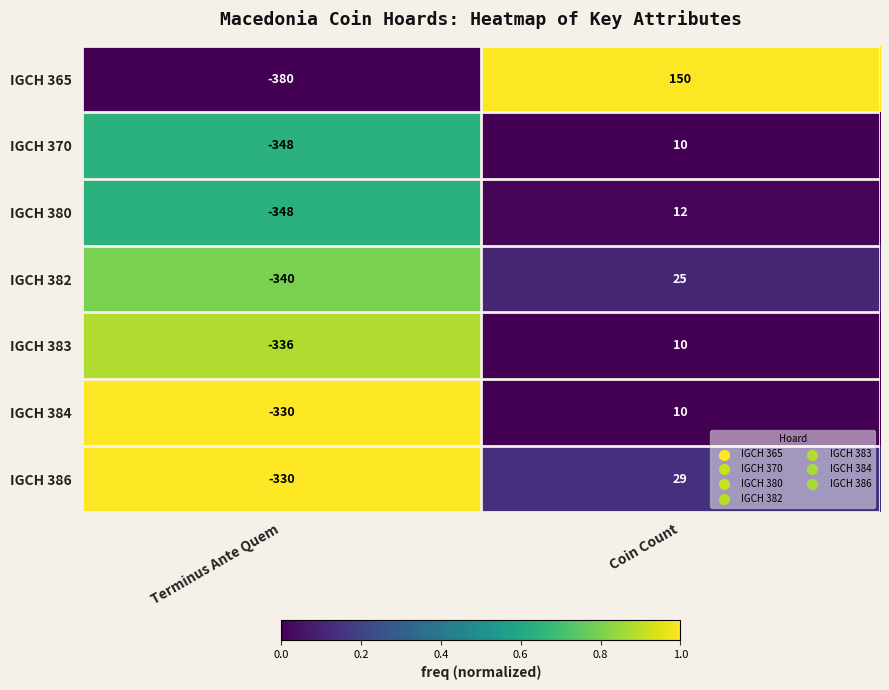

Is it true that IGCH 365 equals 207 at Coin Count?

False